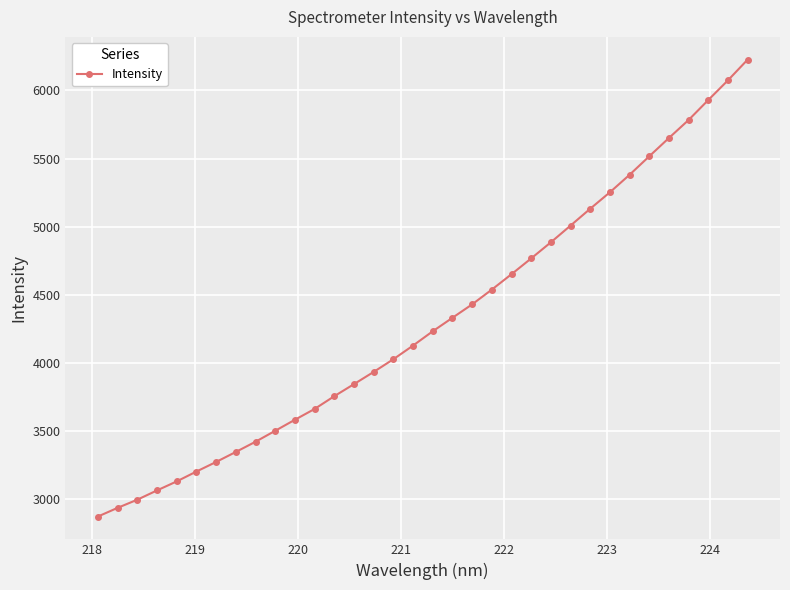

How many categories are shown in the chart?

34